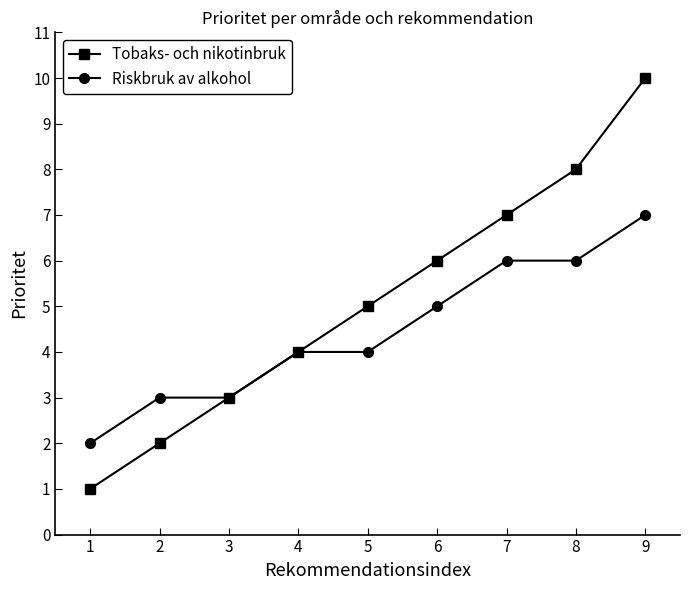

Which series has the largest range (max minus min)?

Tobaks- och nikotinbruk